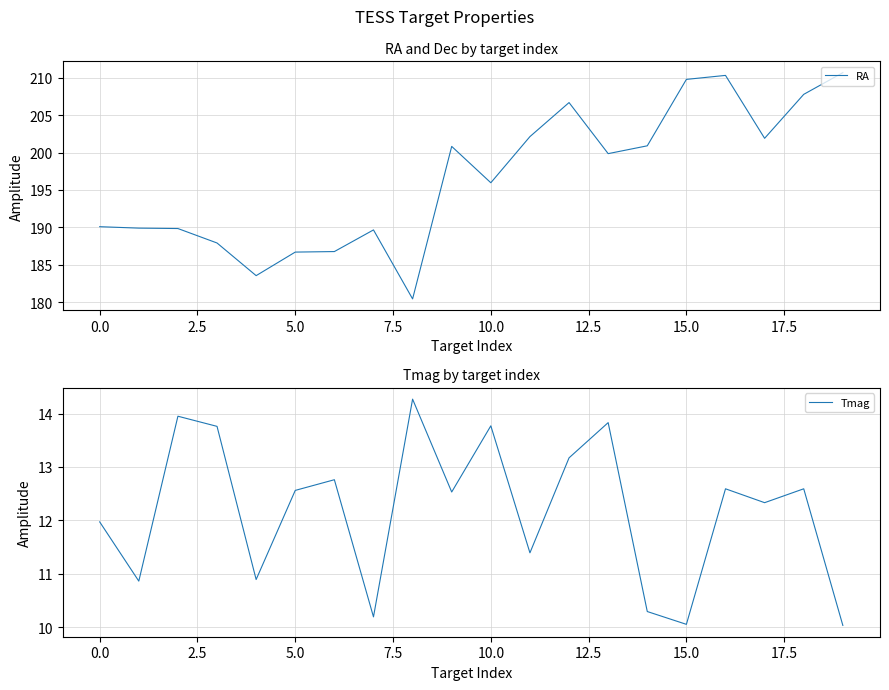

Which category has the highest value across all series?

19